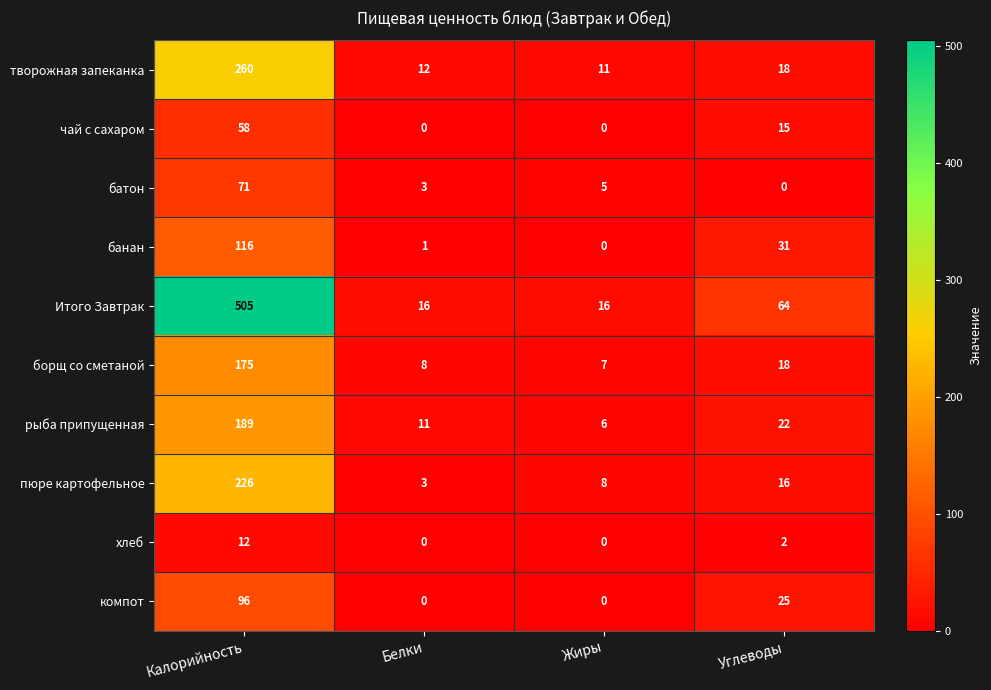

Where does the творожная запеканка series first go above 18?

Калорийность